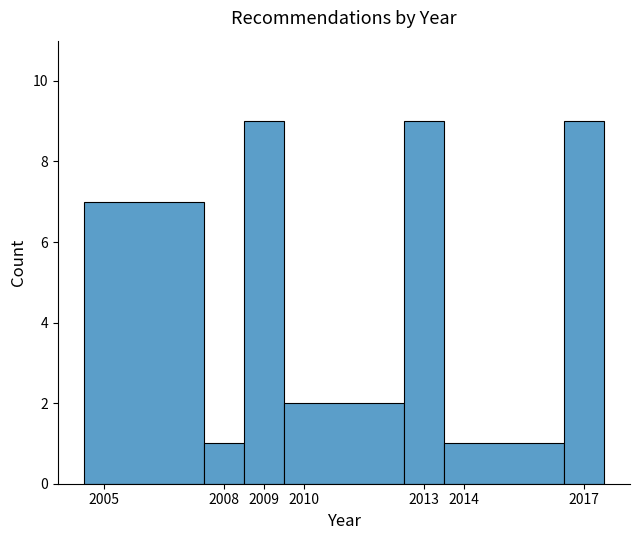

How tall is the bar that spans 2007.5 to 2008.5 on the x-axis? The values are not printed on the chart, so give them approximately, as read against the axis.

1